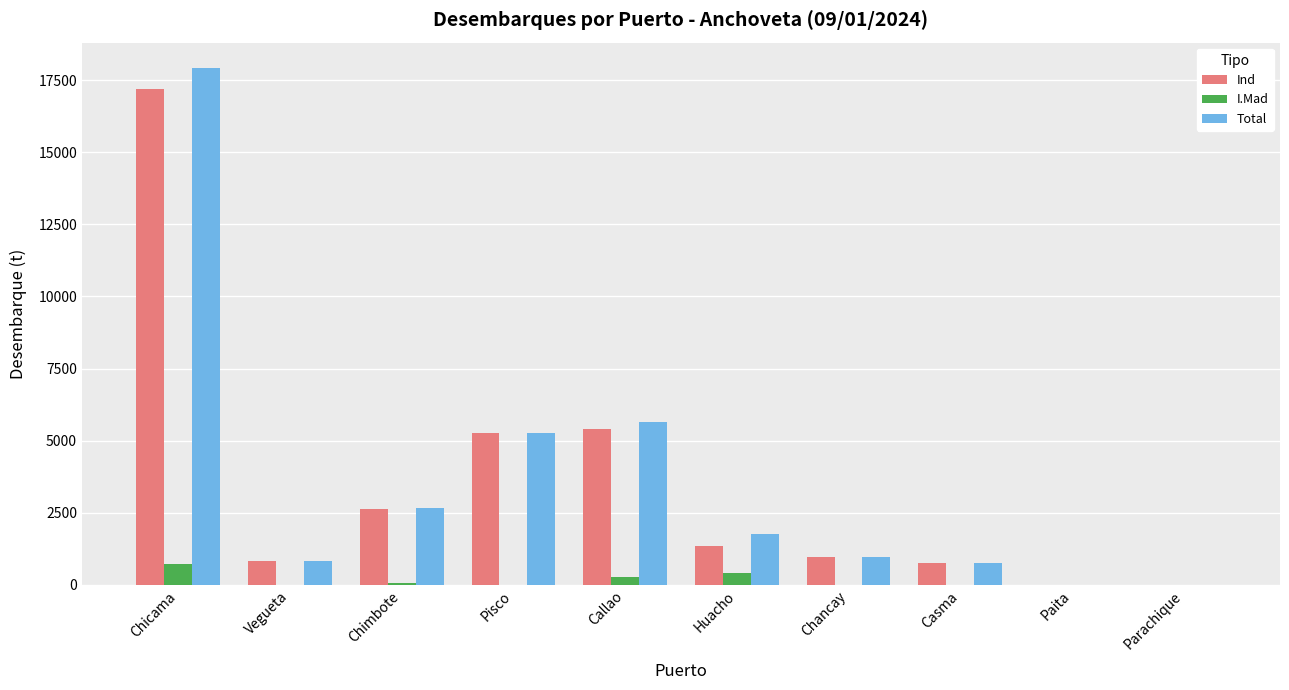

Which series changed the most between Callao and Paita?

Total